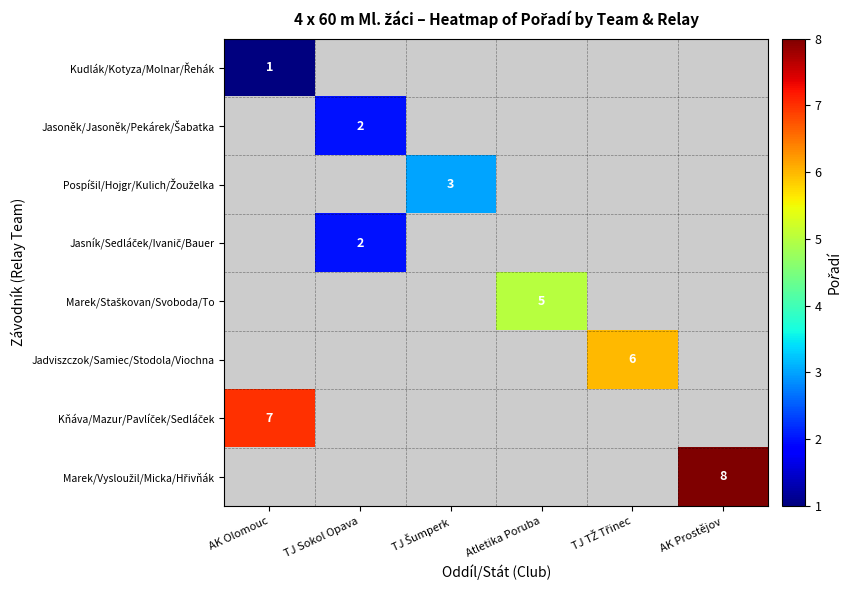

Count the number of categories in the chart.

6